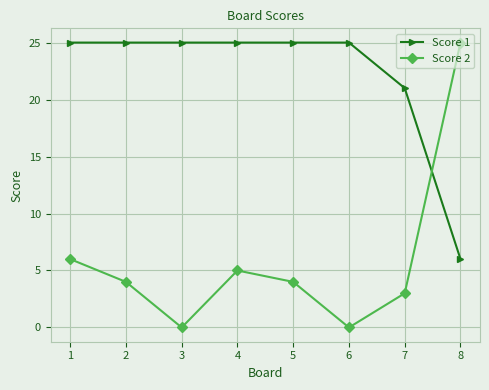

Reading left to right, list all the values displayed in this chart.

Score 1: 1=25	2=25	3=25	4=25	5=25	6=25	7=21	8=6
Score 2: 1=6	2=4	3=0	4=5	5=4	6=0	7=3	8=25